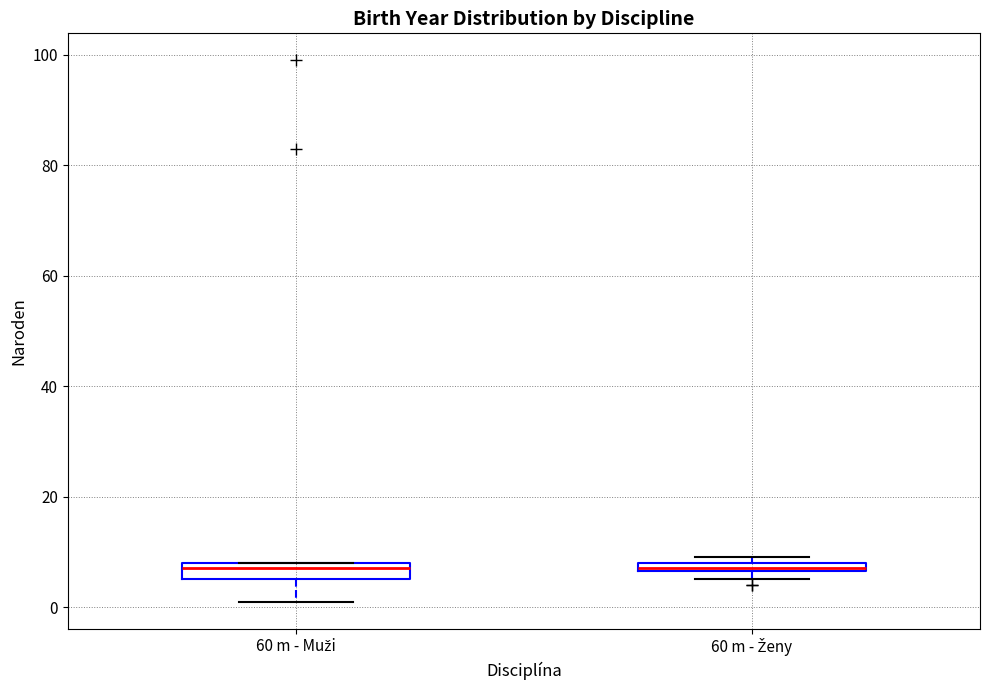

Where is the lower edge of the box for 60 m - Ženy on the y-axis? The values are not printed on the chart, so give them approximately, as read against the axis.

6